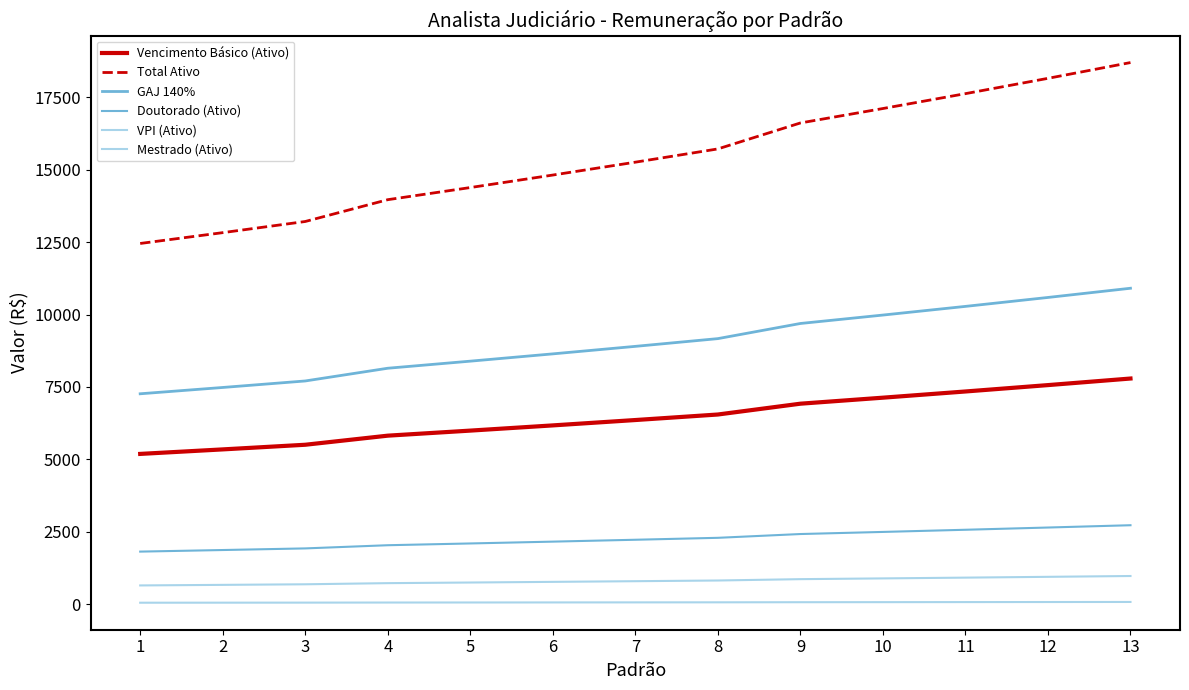

Reading left to right, list all the values displayed in this chart.

Vencimento Básico (Ativo): 5189.7	5345.4	5505.8	5819.6	5994.2	6174.0	6359.2	6550.0	6923.4	7131.1	7345.0	7565.3	7792.3
Total Ativo: 12455.3	12829.0	13213.8	13967.0	14386.0	14817.6	15262.1	15720.0	16616.1	17114.5	17628.0	18156.8	18701.5
GAJ 140%: 7265.6	7483.6	7708.1	8147.4	8391.9	8643.6	8902.9	9170.0	9692.7	9983.5	10283.0	10591.5	10909.2
Doutorado (Ativo): 1816.4	1870.9	1927.0	2036.9	2098.0	2160.9	2225.7	2292.5	2423.2	2495.9	2570.8	2647.9	2727.3
VPI (Ativo): 51.9	53.5	55.1	58.2	59.9	61.7	63.6	65.5	69.2	71.3	73.5	75.7	77.9
Mestrado (Ativo): 648.7	668.2	688.2	727.5	749.3	771.8	794.9	818.8	865.4	891.4	918.1	945.7	974.0